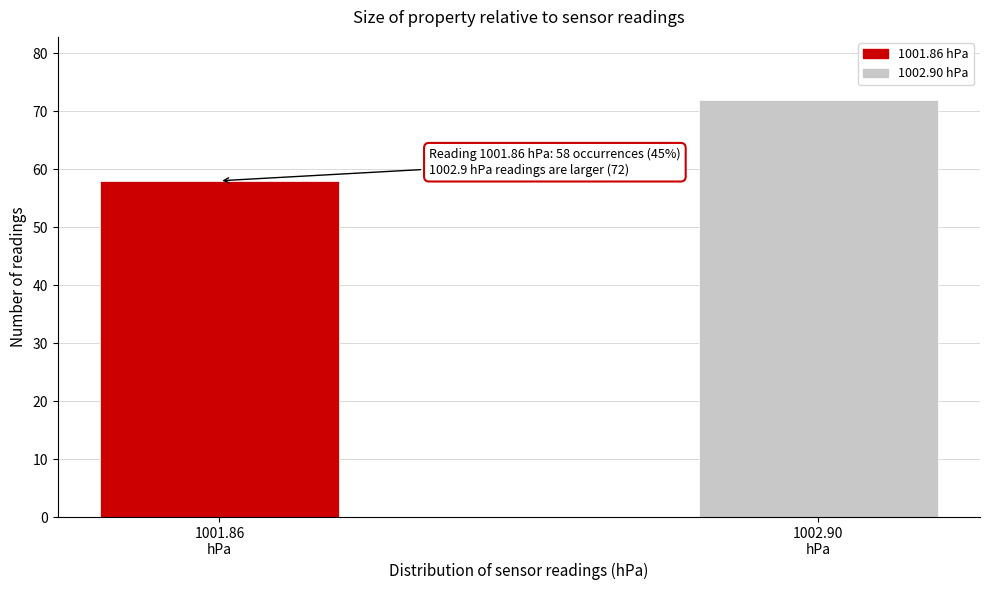

Reading left to right, extract all data points from this chart.

58	72